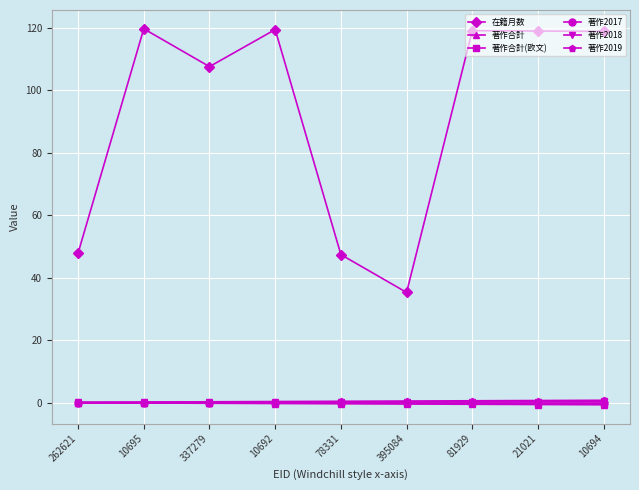

How many lines are shown in the chart?

6